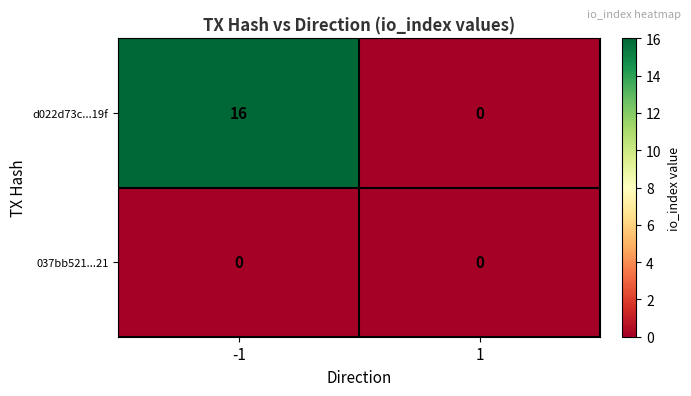

How many series are shown in this chart?

2